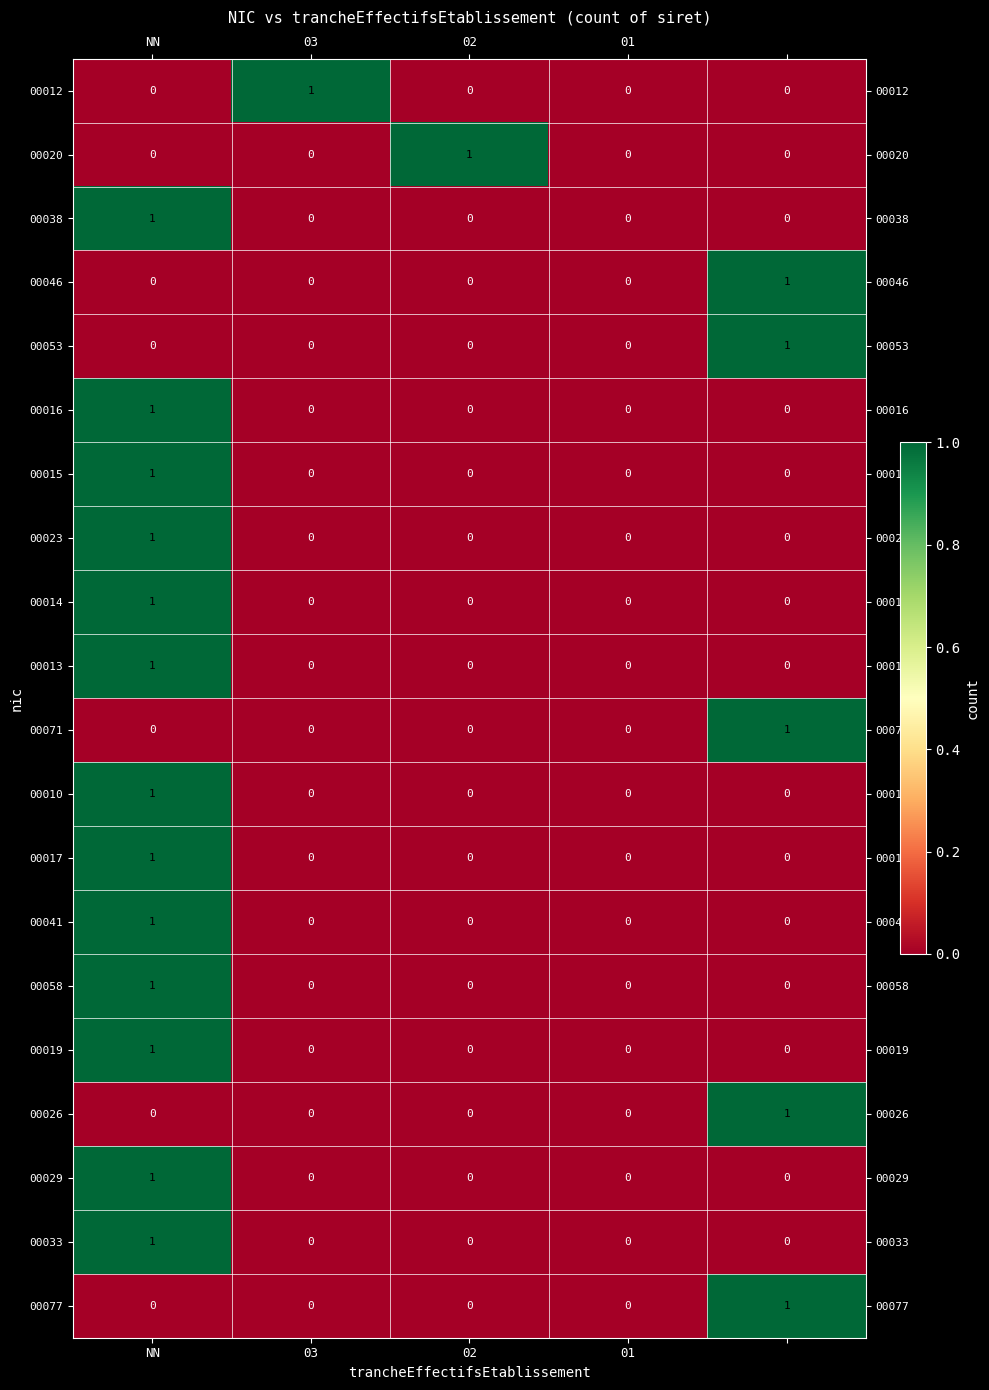

How many 00038 values are between 0 and 1?

5